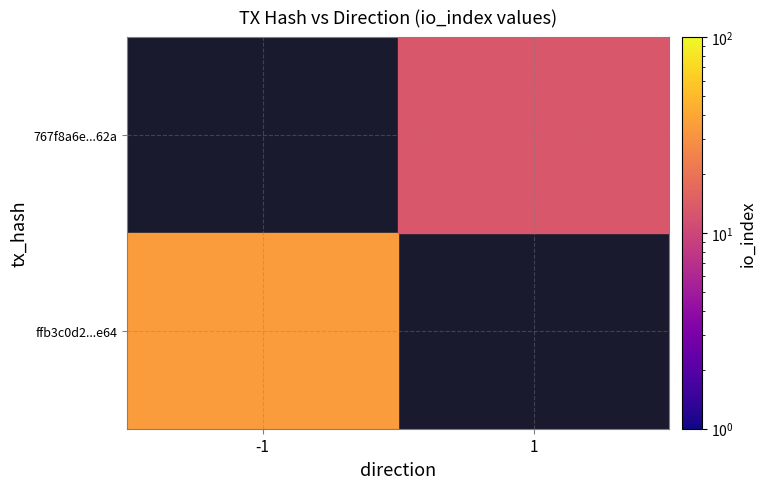

True or false: 767f8a6e...62a has a value of 20.9 at 1.

False